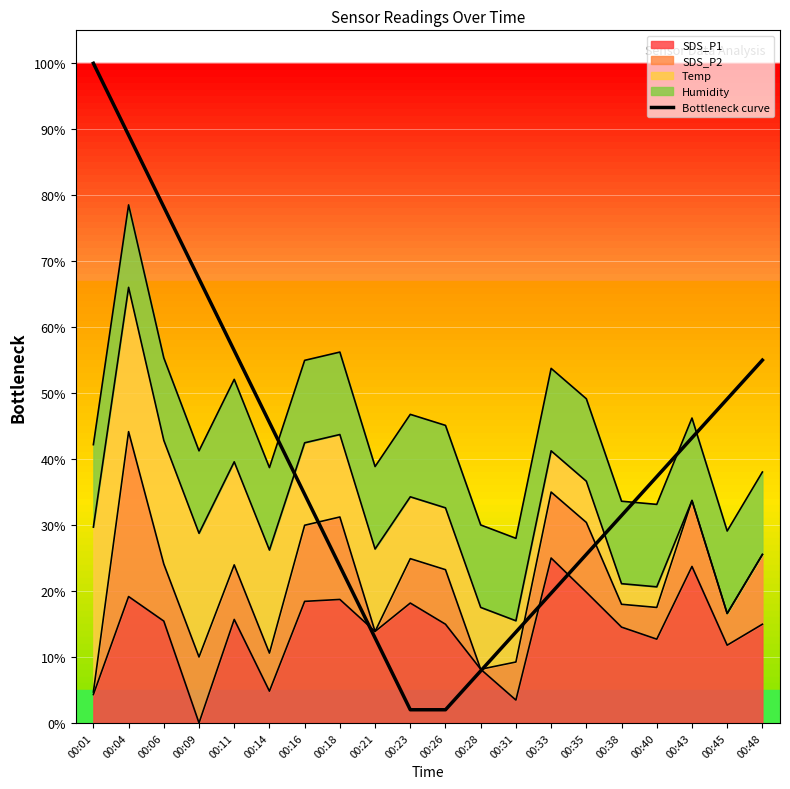

What is the value of the 6th point from the left?

45.6